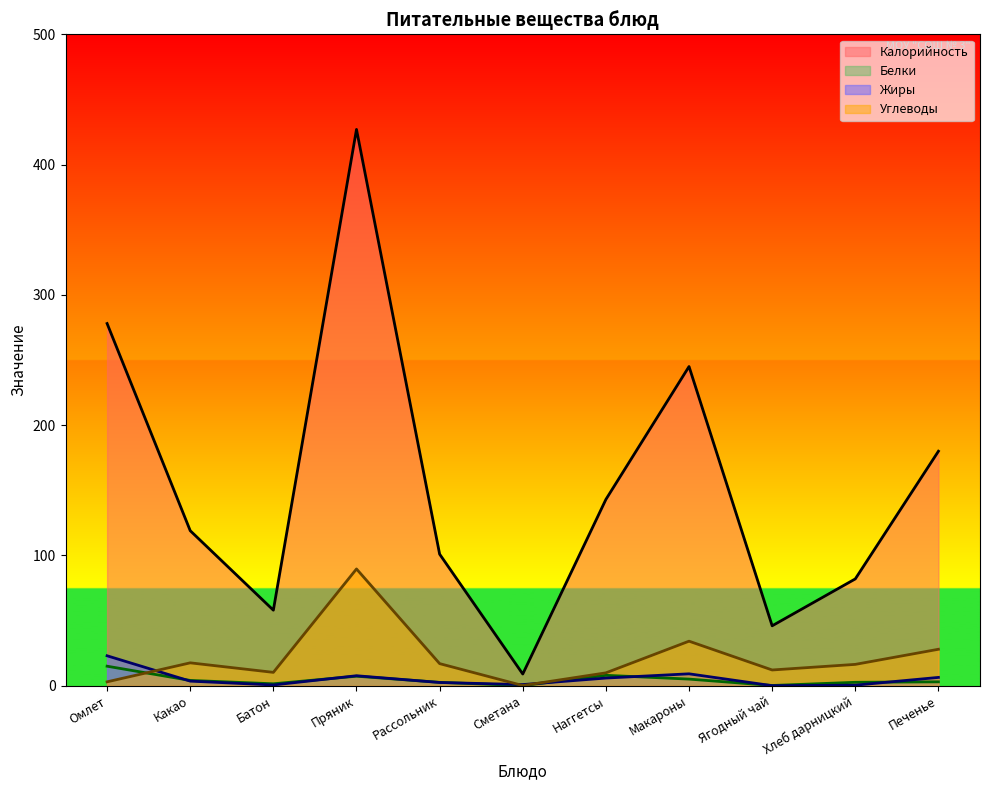

Reading left to right, what are all the values shown in this chart?

Калорийность: 278.0	119.0	58.0	427.0	101.0	9.0	143.0	245.0	46.0	82.0	180.0
Белки: 15.0	4.1	1.5	7.3	2.6	0.1	8.0	5.1	0.2	2.6	3.0
Жиры: 23.0	3.5	0.6	7.7	2.5	0.9	5.9	9.2	0.1	0.4	6.4
Углеводы: 3.0	17.6	10.3	89.6	17.0	0.1	9.9	34.2	12.1	16.4	28.0